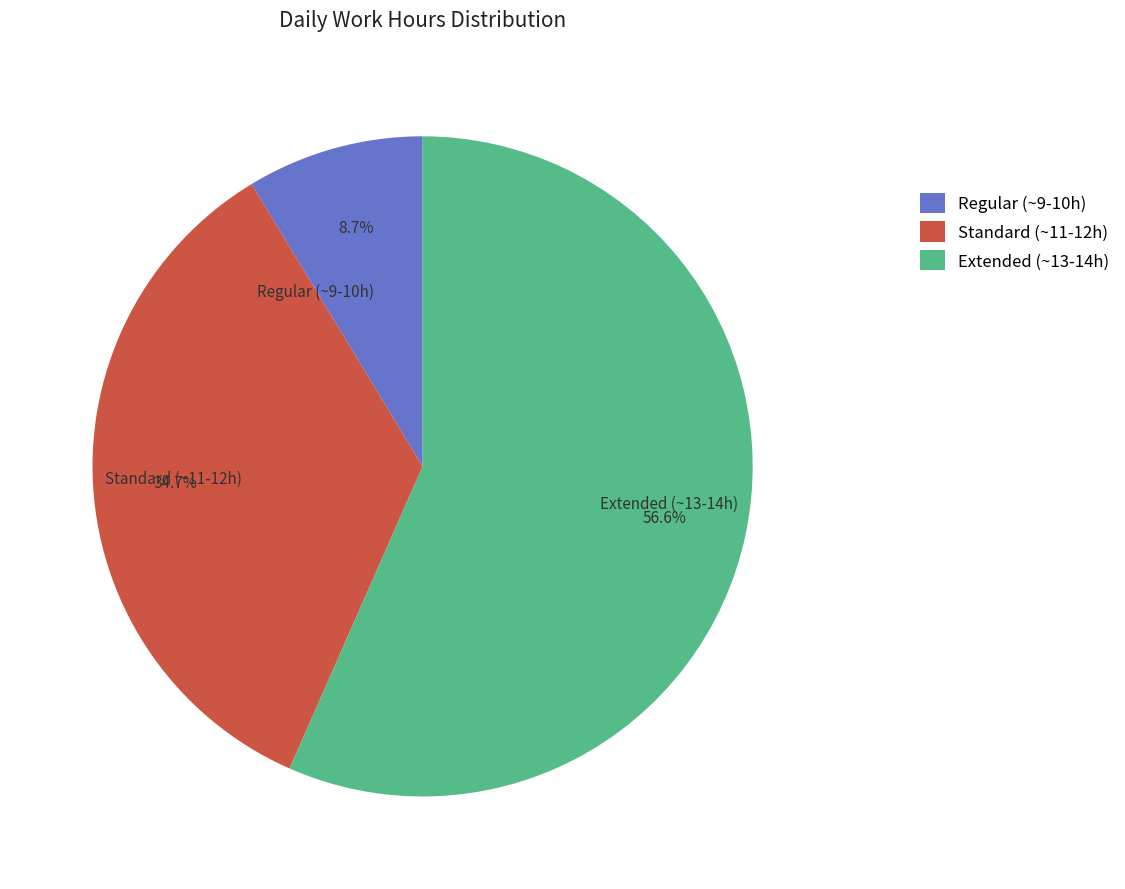

Do Extended (~13-14h) and Standard (~11-12h) together represent more than half of the pie?

Yes